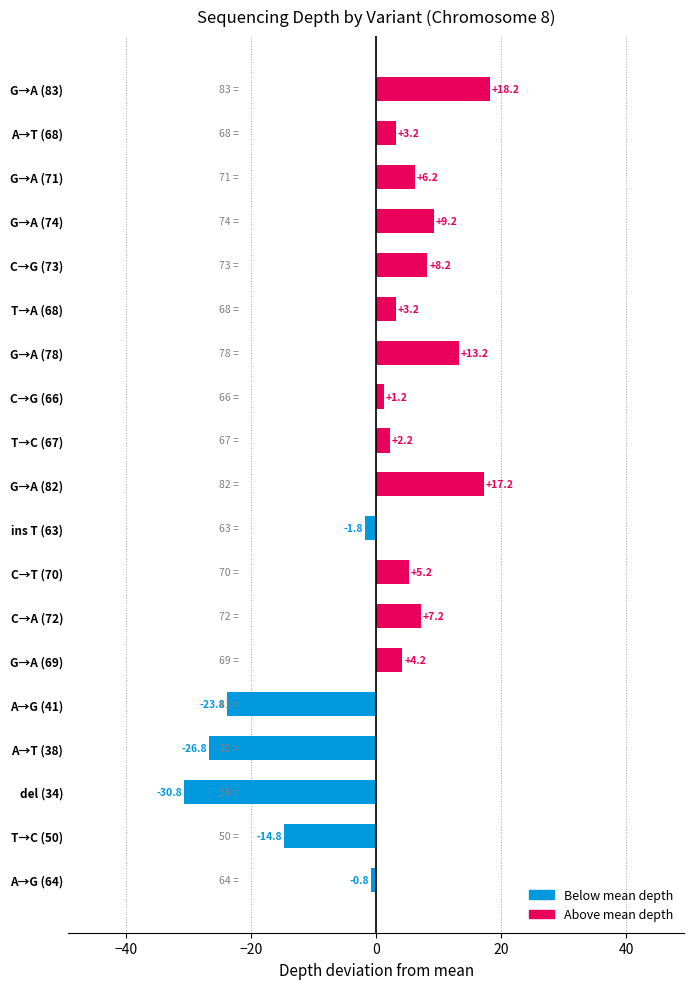

Is it true that the value at G→A (69) is 4.2?

True